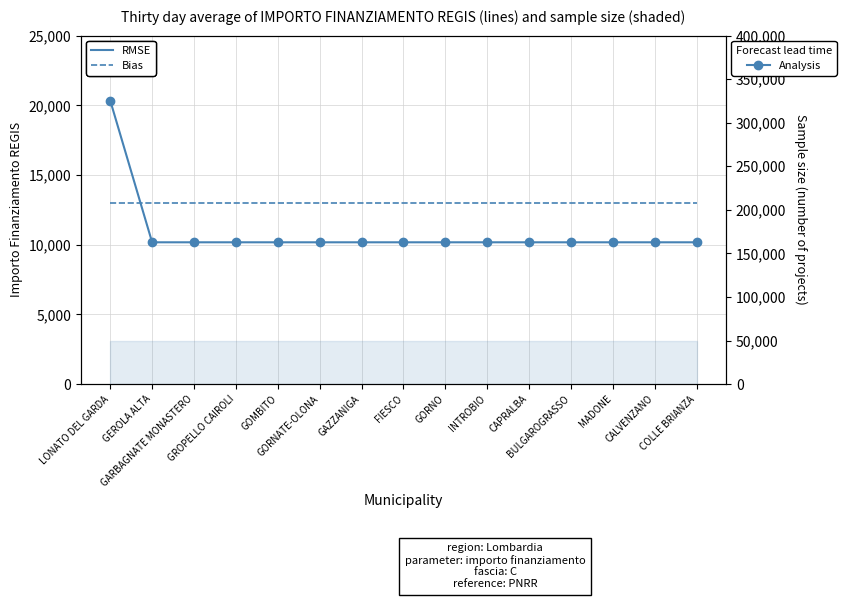

Reading right to left, what are all the values shown in this chart?

IMPORTO FINANZIAMENTO REGIS (RMSE): COLLE BRIANZA=10172	CALVENZANO=10172	MADONE=10172	BULGAROGRASSO=10172	CAPRALBA=10172	INTROBIO=10172	GORNO=10172	FIESCO=10172	GAZZANIGA=10172	GORNATE-OLONA=10172	GOMBITO=10172	GROPELLO CAIROLI=10172	GARBAGNATE MONASTERO=10172	GEROLA ALTA=10172	LONATO DEL GARDA=20344
INVESTIMENTO x10000 (Bias): COLLE BRIANZA=13000	CALVENZANO=13000	MADONE=13000	BULGAROGRASSO=13000	CAPRALBA=13000	INTROBIO=13000	GORNO=13000	FIESCO=13000	GAZZANIGA=13000	GORNATE-OLONA=13000	GOMBITO=13000	GROPELLO CAIROLI=13000	GARBAGNATE MONASTERO=13000	GEROLA ALTA=13000	LONATO DEL GARDA=13000